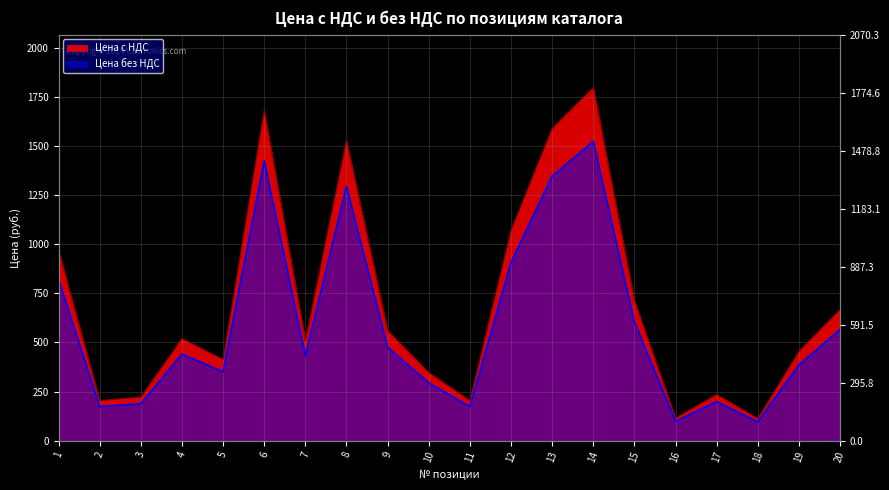

Which series changed the most between 5 and 8?

Цена с НДС